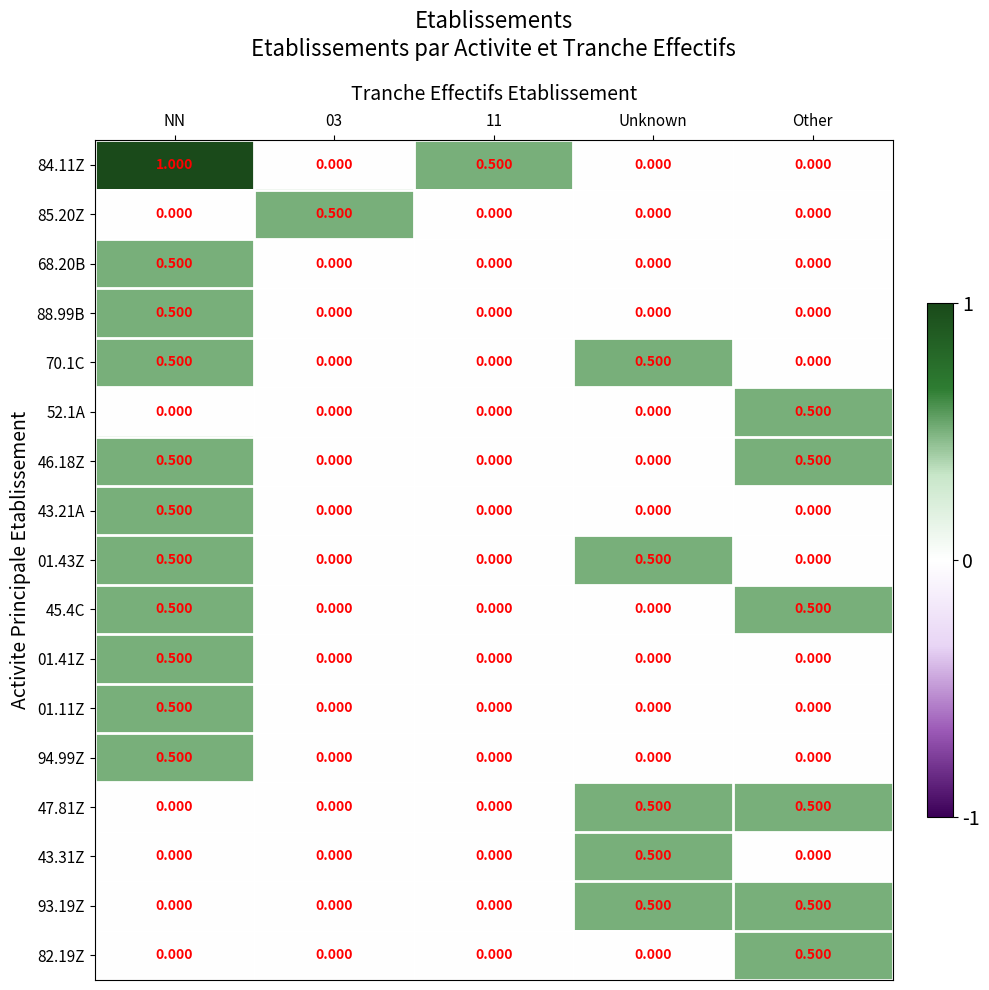

Is the value of 01.43Z at NN greater than the value of 88.99B at Other?

Yes